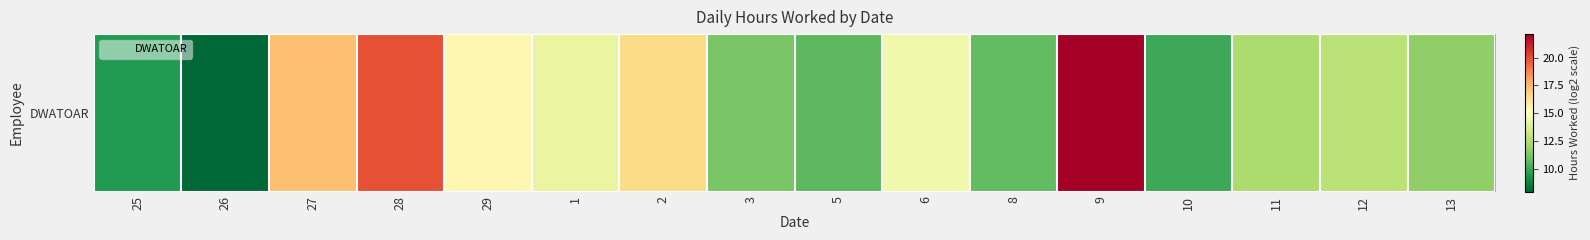

Reading left to right, what are all the values shown in this chart?

9.5	8.0	17.3	19.9	15.4	14.3	16.6	11.3	10.6	14.5	10.8	22.1	10.1	12.4	12.8	11.7